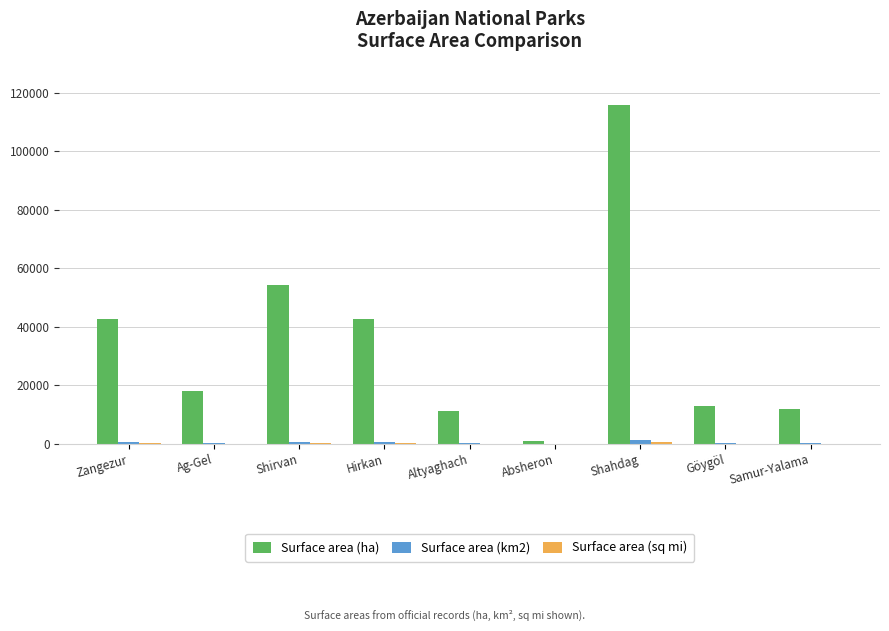

At which category does the chart reach its peak across all series?

Shahdag